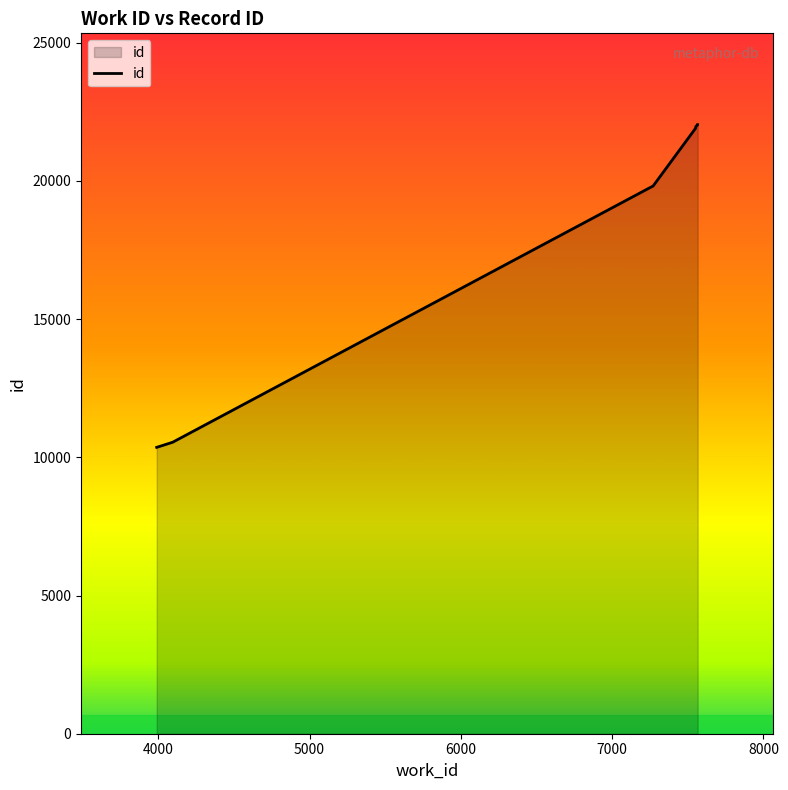

What is the difference between the values at 7552 and 7551?

20